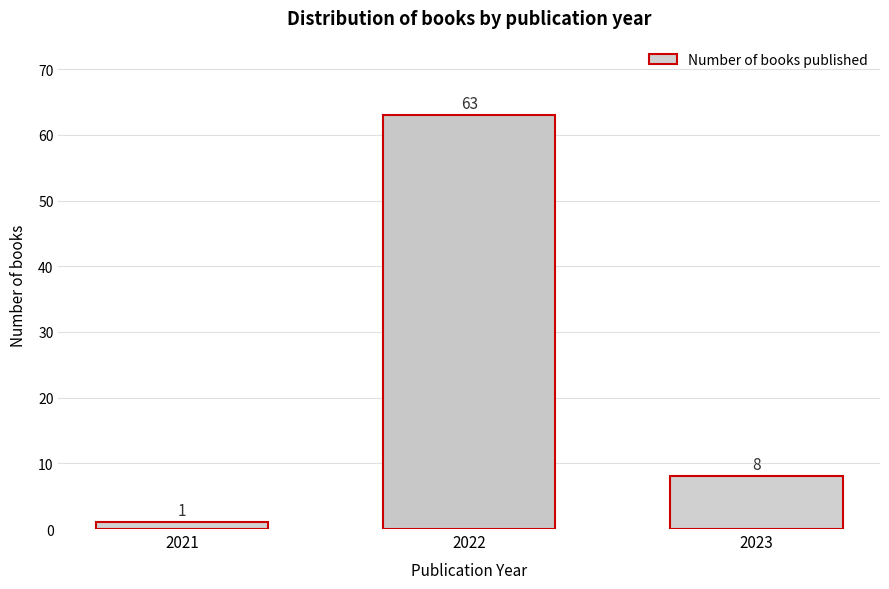

Reading left to right, extract all data points from this chart.

2021=1	2022=63	2023=8